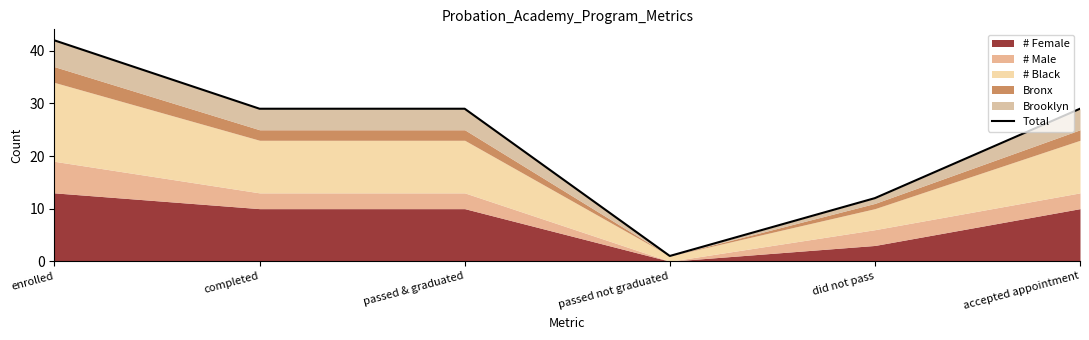

The value at passed not graduated is 0. True or false?

False